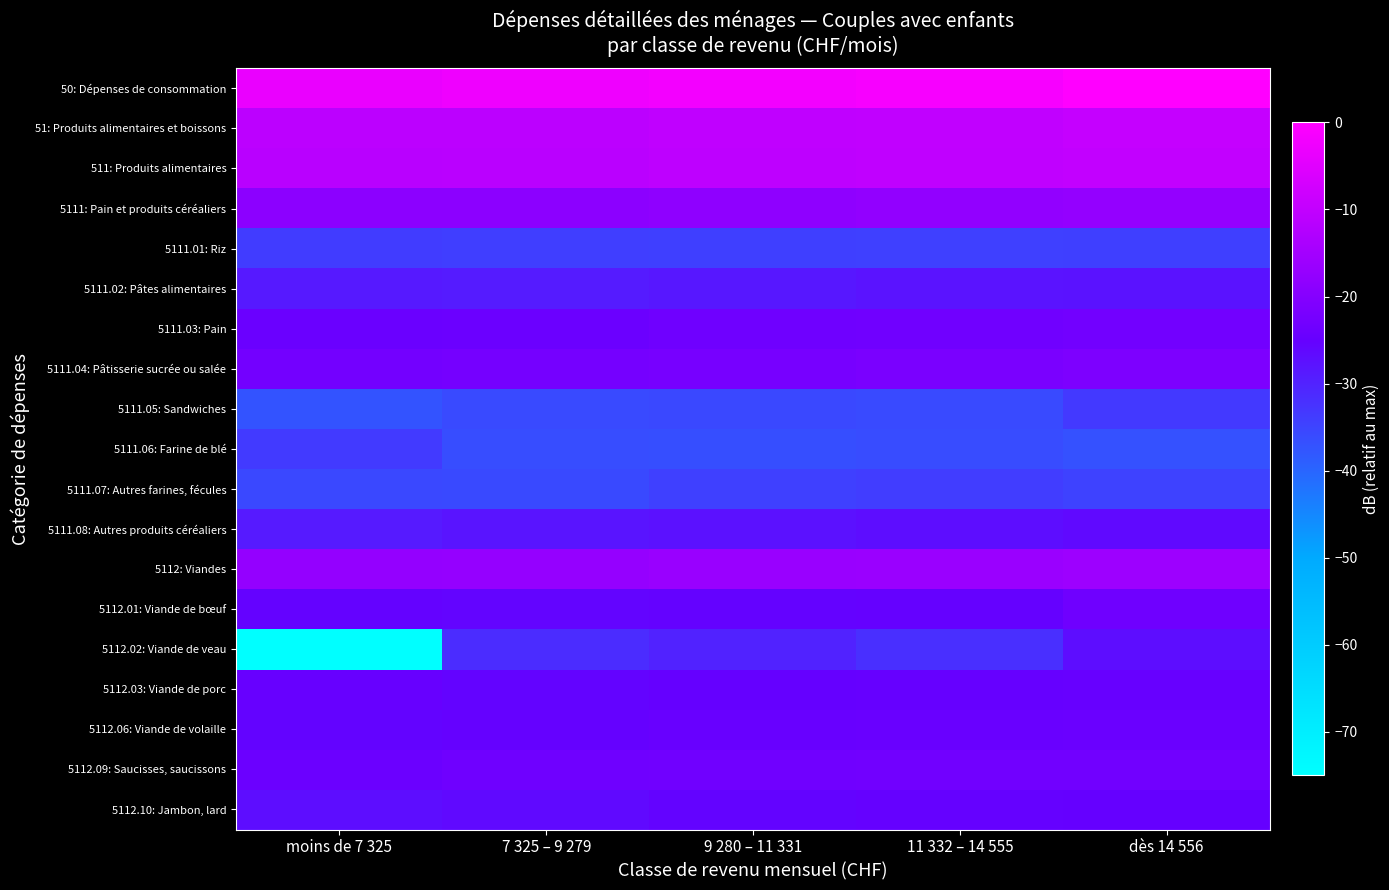

Reading left to right, what are all the values shown in this chart?

50: Dépenses de consommation: moins de 7 325=-3.4	7 325 – 9 279=-2.6	9 280 – 11 331=-2.0	11 332 – 14 555=-1.2	dès 14 556=0.0
51: Produits alimentaires et boissons: moins de 7 325=-10.9	7 325 – 9 279=-10.9	9 280 – 11 331=-10.3	11 332 – 14 555=-10.0	dès 14 556=-9.5
511: Produits alimentaires: moins de 7 325=-11.3	7 325 – 9 279=-11.2	9 280 – 11 331=-10.6	11 332 – 14 555=-10.4	dès 14 556=-9.9
5111: Pain et produits céréaliers: moins de 7 325=-18.9	7 325 – 9 279=-18.7	9 280 – 11 331=-18.2	11 332 – 14 555=-17.9	dès 14 556=-17.5
5111.01: Riz: moins de 7 325=-33.9	7 325 – 9 279=-34.2	9 280 – 11 331=-34.4	11 332 – 14 555=-34.4	dès 14 556=-34.3
5111.02: Pâtes alimentaires: moins de 7 325=-28.8	7 325 – 9 279=-29.1	9 280 – 11 331=-28.5	11 332 – 14 555=-27.9	dès 14 556=-27.8
5111.03: Pain: moins de 7 325=-24.2	7 325 – 9 279=-24.1	9 280 – 11 331=-23.5	11 332 – 14 555=-23.4	dès 14 556=-22.9
5111.04: Pâtisserie sucrée ou salée: moins de 7 325=-22.8	7 325 – 9 279=-22.5	9 280 – 11 331=-22.1	11 332 – 14 555=-21.6	dès 14 556=-21.2
5111.05: Sandwiches: moins de 7 325=-37.2	7 325 – 9 279=-36.0	9 280 – 11 331=-35.7	11 332 – 14 555=-36.0	dès 14 556=-33.5
5111.06: Farine de blé: moins de 7 325=-33.6	7 325 – 9 279=-36.3	9 280 – 11 331=-36.5	11 332 – 14 555=-36.3	dès 14 556=-37.0
5111.07: Autres farines, fécules: moins de 7 325=-35.6	7 325 – 9 279=-35.9	9 280 – 11 331=-34.5	11 332 – 14 555=-34.0	dès 14 556=-34.7
5111.08: Autres produits céréaliers: moins de 7 325=-28.9	7 325 – 9 279=-28.0	9 280 – 11 331=-27.6	11 332 – 14 555=-27.1	dès 14 556=-26.5
5112: Viandes: moins de 7 325=-17.5	7 325 – 9 279=-17.3	9 280 – 11 331=-16.7	11 332 – 14 555=-16.4	dès 14 556=-15.9
5112.01: Viande de bœuf: moins de 7 325=-25.4	7 325 – 9 279=-25.8	9 280 – 11 331=-25.4	11 332 – 14 555=-25.3	dès 14 556=-23.5
5112.02: Viande de veau: moins de 7 325=-75.0	7 325 – 9 279=-31.5	9 280 – 11 331=-30.1	11 332 – 14 555=-32.0	dès 14 556=-27.0
5112.03: Viande de porc: moins de 7 325=-24.8	7 325 – 9 279=-25.6	9 280 – 11 331=-25.1	11 332 – 14 555=-25.0	dès 14 556=-24.8
5112.06: Viande de volaille: moins de 7 325=-25.6	7 325 – 9 279=-25.2	9 280 – 11 331=-24.5	11 332 – 14 555=-24.4	dès 14 556=-24.3
5112.09: Saucisses, saucissons: moins de 7 325=-24.1	7 325 – 9 279=-23.5	9 280 – 11 331=-23.3	11 332 – 14 555=-23.1	dès 14 556=-23.3
5112.10: Jambon, lard: moins de 7 325=-27.0	7 325 – 9 279=-26.5	9 280 – 11 331=-25.5	11 332 – 14 555=-25.2	dès 14 556=-25.1